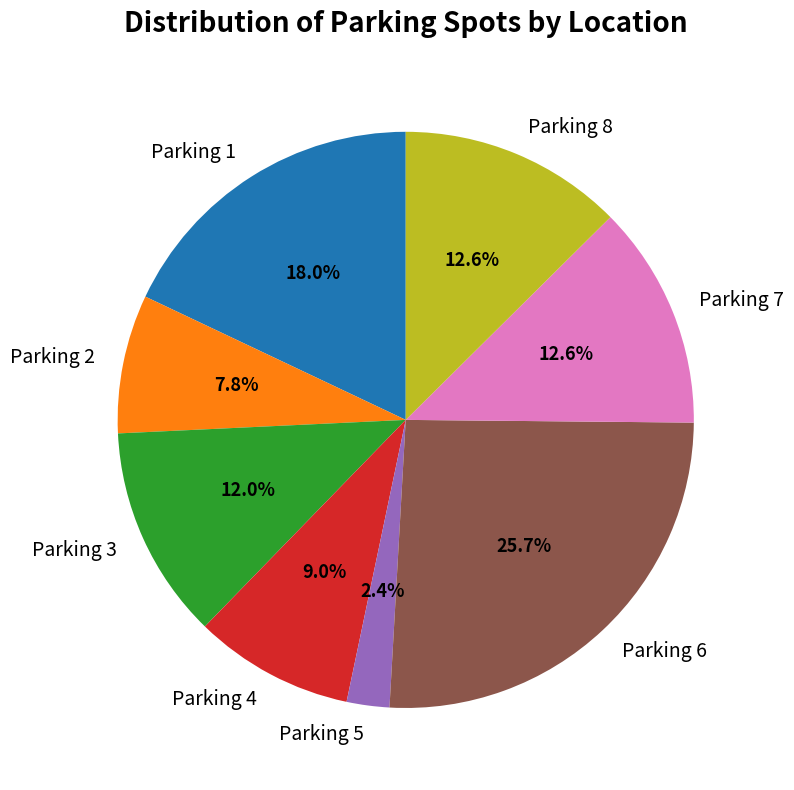

Which category has the smallest portion of the pie?

Parking 5